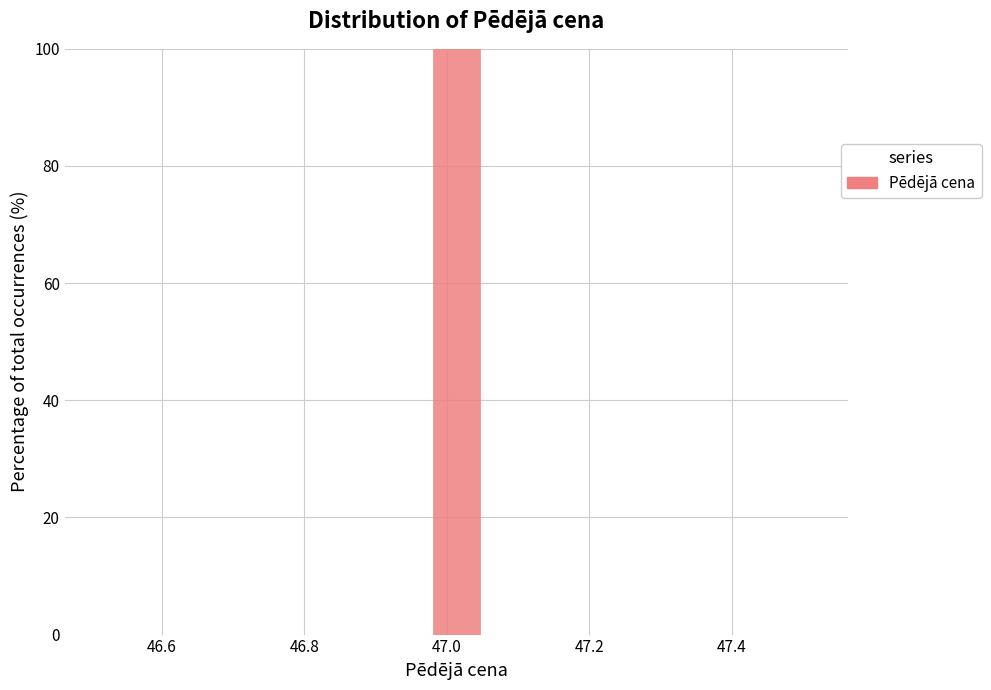

Around what value on the x-axis is the tallest bar? Give the approximate position of its centre, as read against the axis.

47.02